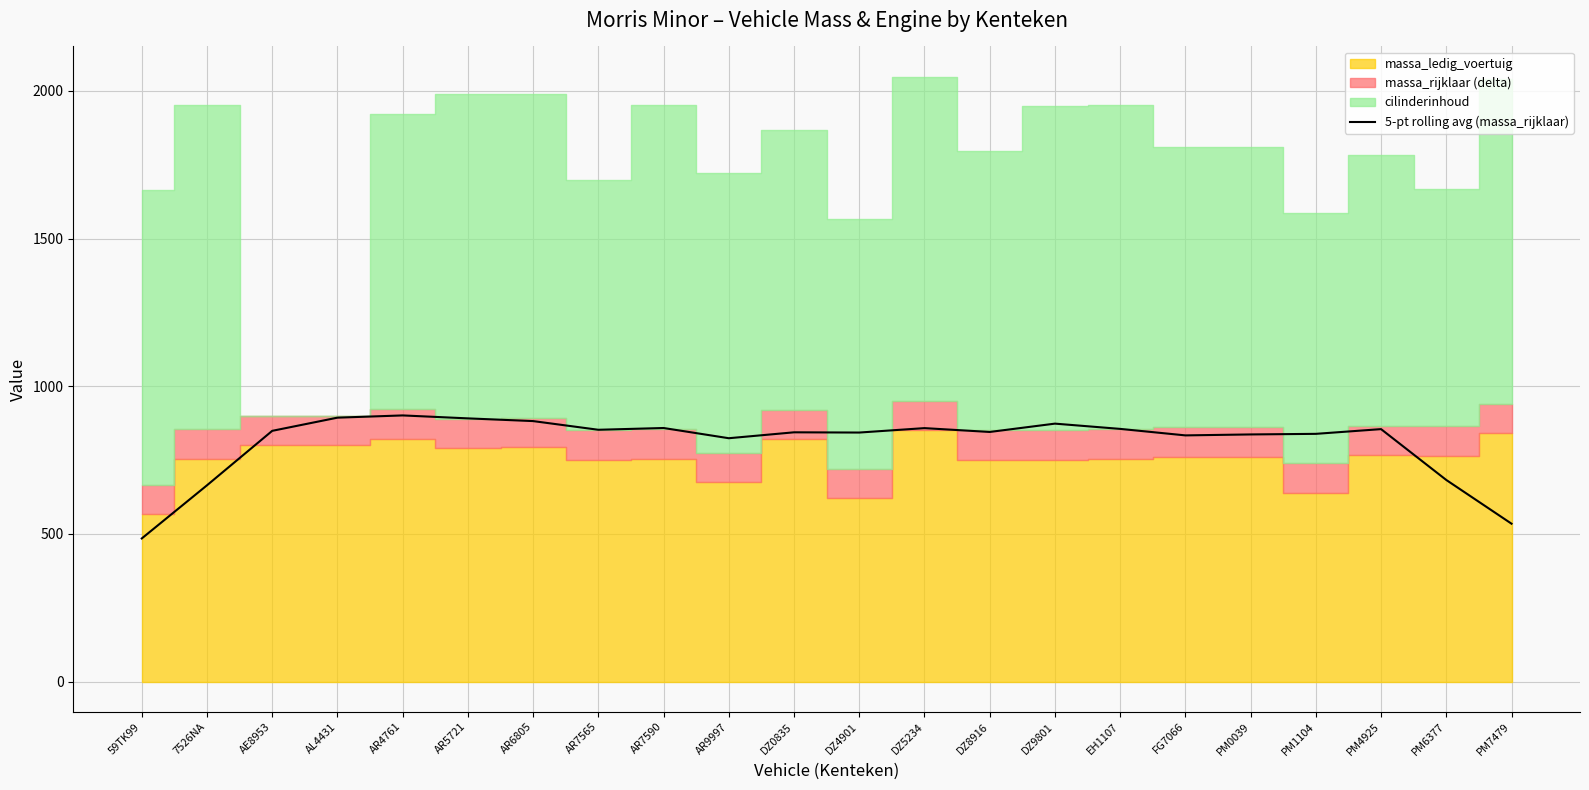

Where is the data nearest to the value 692?

PM6377